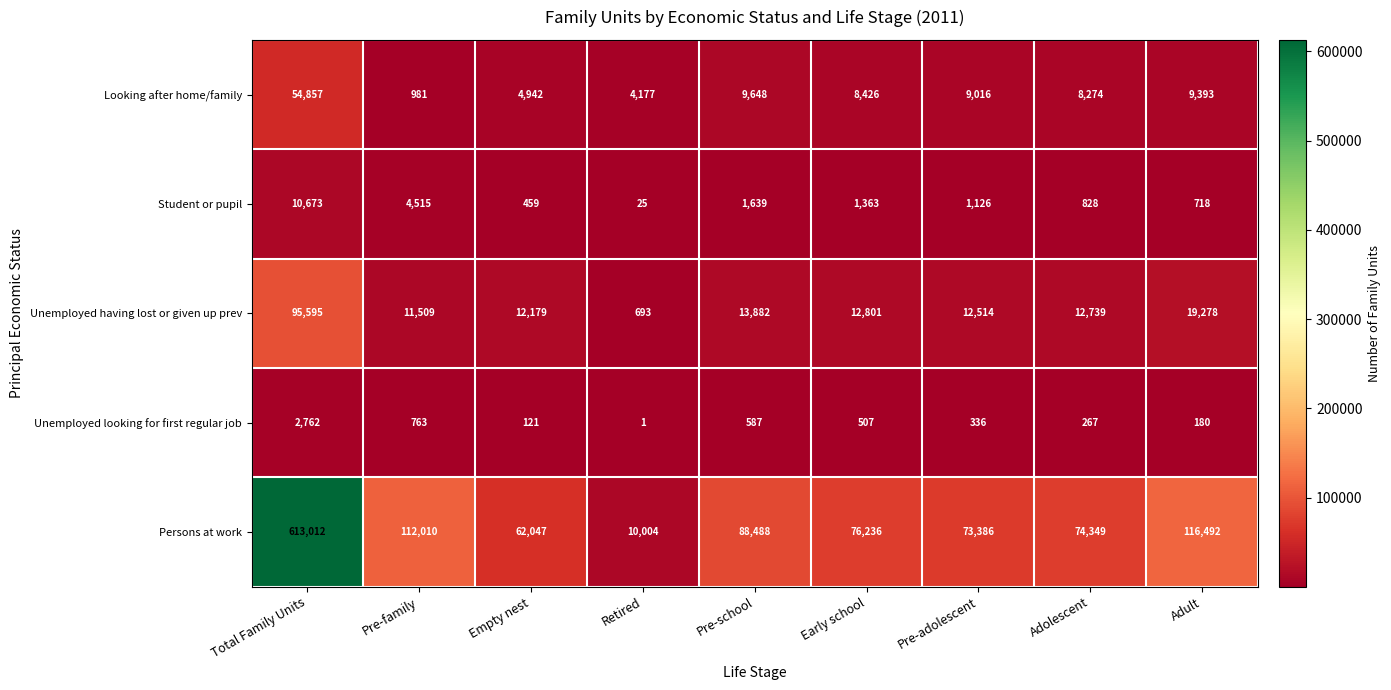

Rank the series by their maximum value, from highest to lowest.

Persons at work, Unemployed having lost or given up prev, Looking after home/family, Student or pupil, Unemployed looking for first regular job